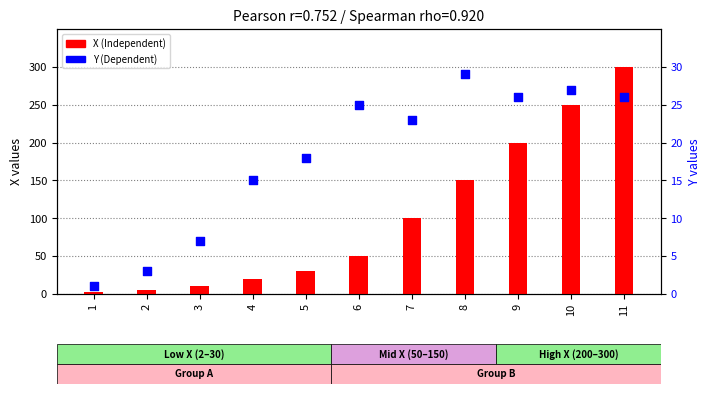

Is the value of Y at 10 greater than the value of X at 3?

Yes